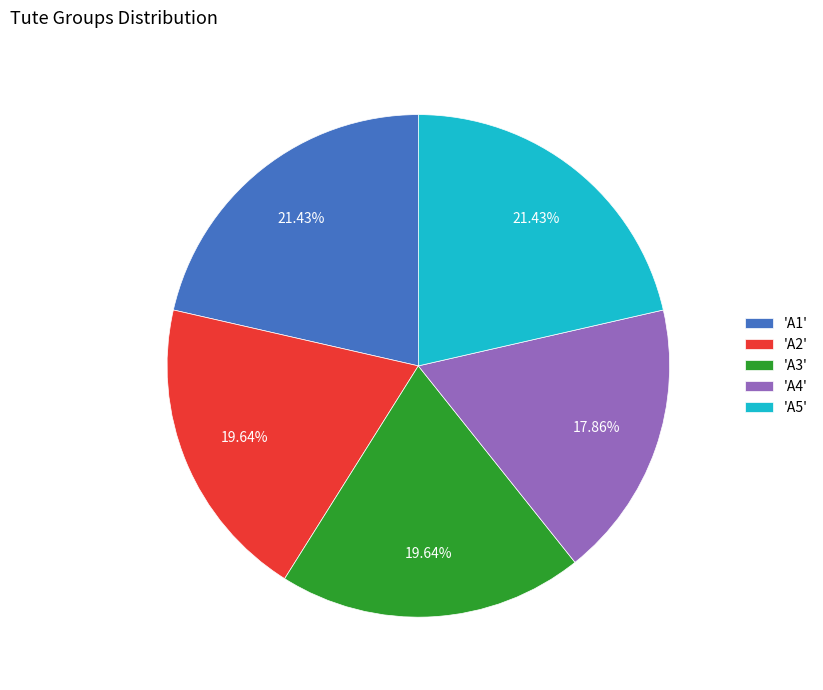

Do 'A2' and 'A3' together represent more than half of the pie?

No